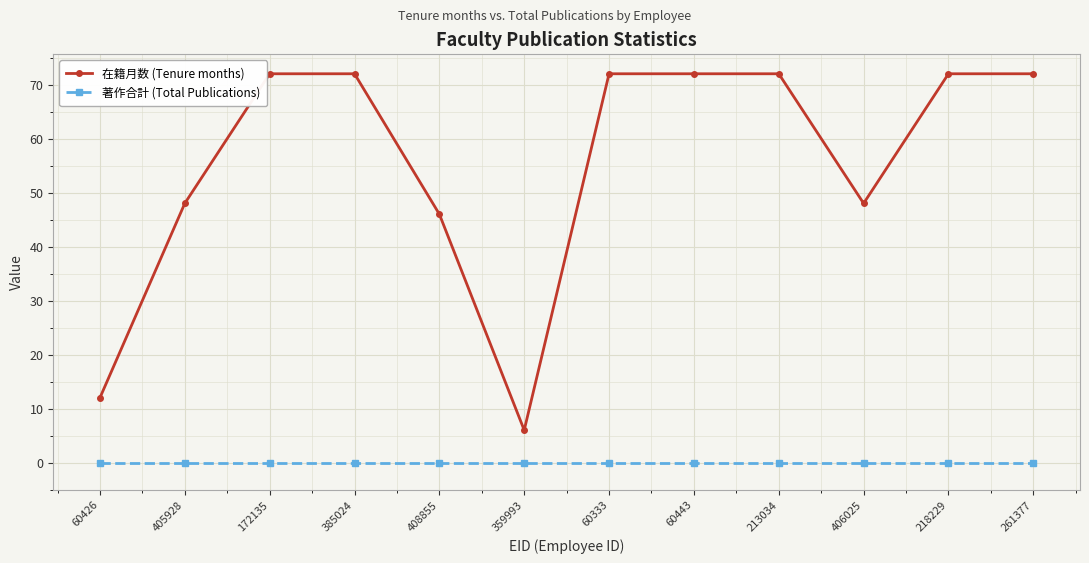

True or false: 著作合計 (Total Publications) and 在籍月数 (Tenure months) intersect in this chart.

False